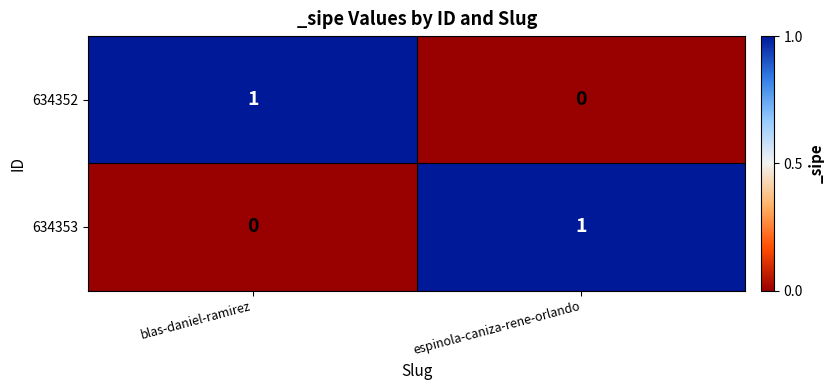

Is it true that 634353 equals -1 at blas-daniel-ramirez?

False